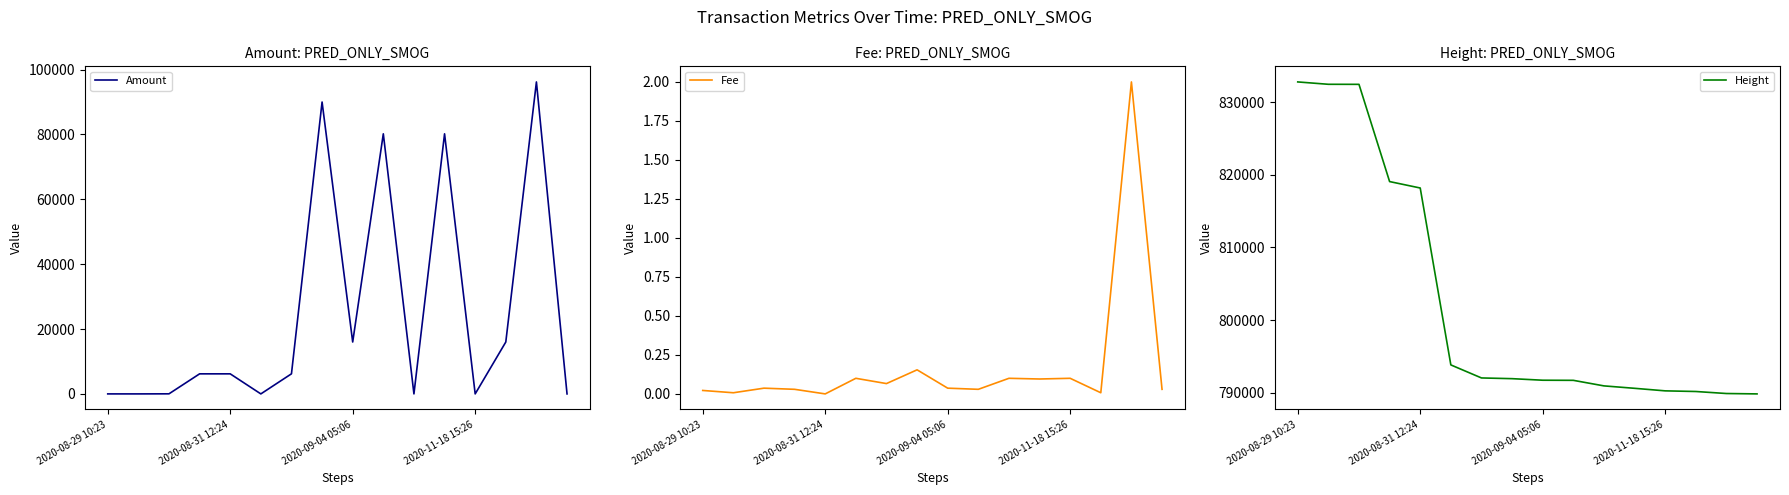

Reading left to right, what are all the values shown in this chart?

Amount: 0.0	0.0	24.0	6184.0	6184.0	0.0	6194.0	90000.0	16000.0	80194.9	0.0	80194.9	0.0	16000.0	96195.0	0.0
Fee: 0.0	0.0	0.0	0.0	0.0	0.1	0.1	0.2	0.0	0.0	0.1	0.1	0.1	0.0	2.0	0.0
Height: 832769.0	832444.0	832437.0	819055.0	818170.0	793821.0	792028.0	791929.0	791715.0	791699.0	790935.0	790602.0	790251.0	790163.0	789885.0	789832.0